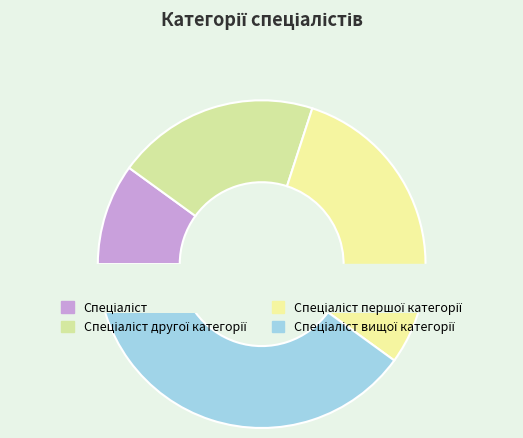

To the nearest percent, what percentage of the pie is Спеціаліст другої категорії?

20%